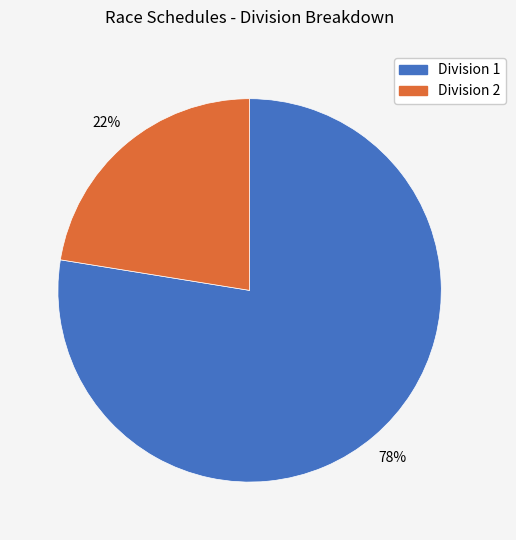

The Division 2 slice represents 34% of the pie. True or false?

False